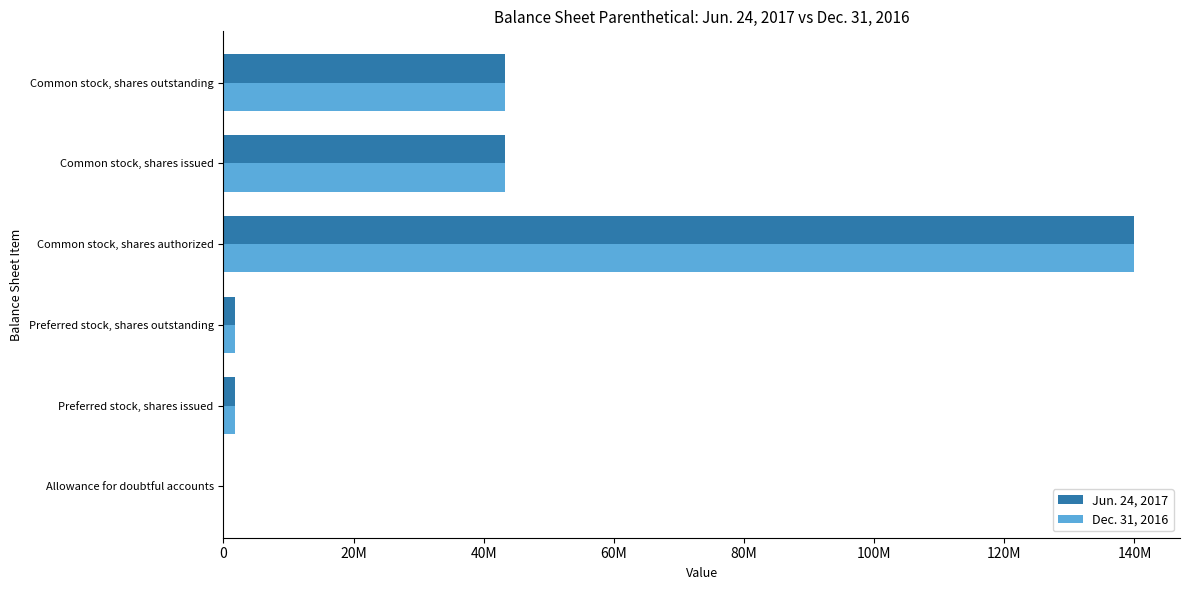

What is the highest value of the Dec. 31, 2016 series?

140000000